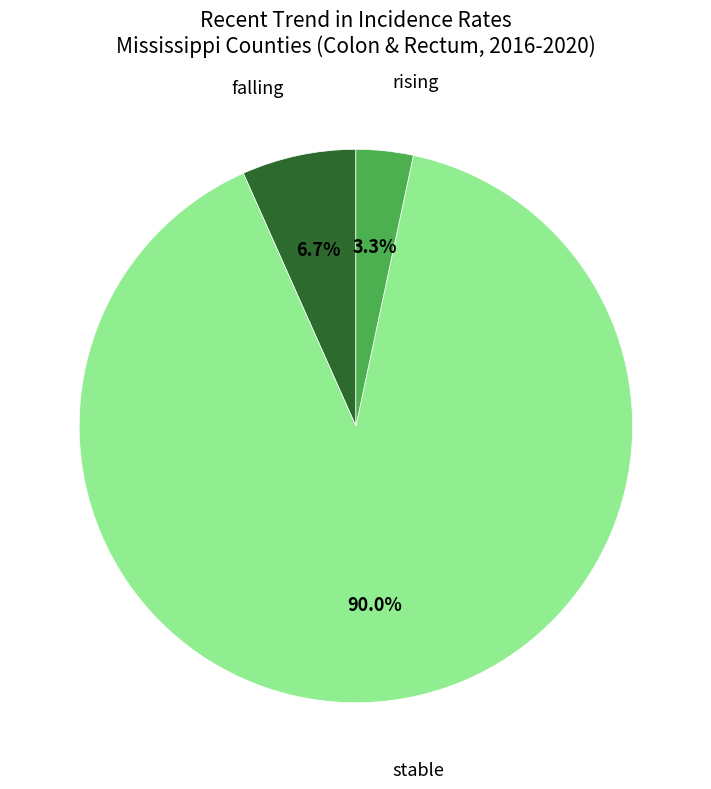

Is there a majority slice in this chart?

Yes